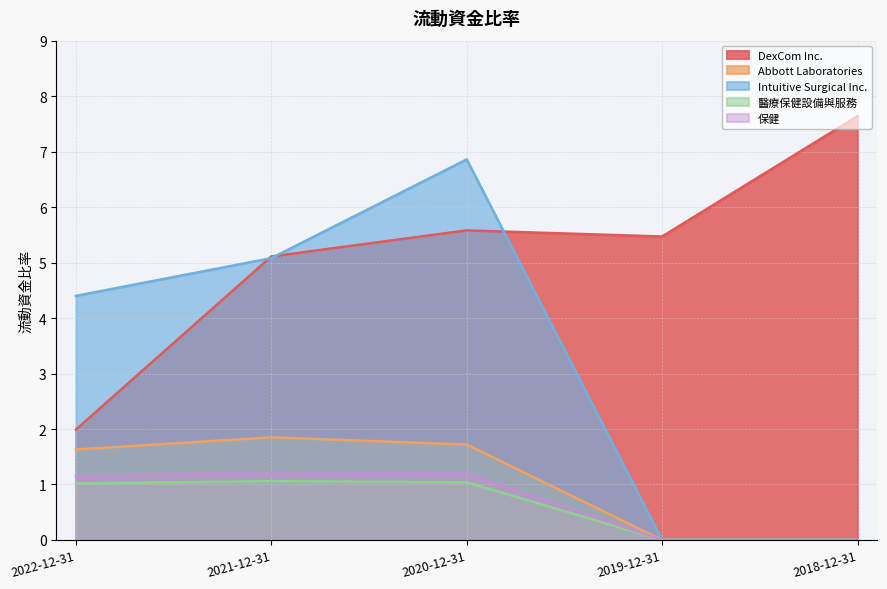

Reading left to right, transcribe all the data shown in this chart.

DexCom Inc.: 2022-12-31=2.0	2021-12-31=5.1	2020-12-31=5.6	2019-12-31=5.5	2018-12-31=7.6
Abbott Laboratories: 2022-12-31=1.6	2021-12-31=1.9	2020-12-31=1.7	2019-12-31=0.0	2018-12-31=0.0
Intuitive Surgical Inc.: 2022-12-31=4.4	2021-12-31=5.1	2020-12-31=6.9	2019-12-31=0.0	2018-12-31=0.0
醫療保健設備與服務: 2022-12-31=1.0	2021-12-31=1.1	2020-12-31=1.0	2019-12-31=0.0	2018-12-31=0.0
保健: 2022-12-31=1.1	2021-12-31=1.2	2020-12-31=1.2	2019-12-31=0.0	2018-12-31=0.0